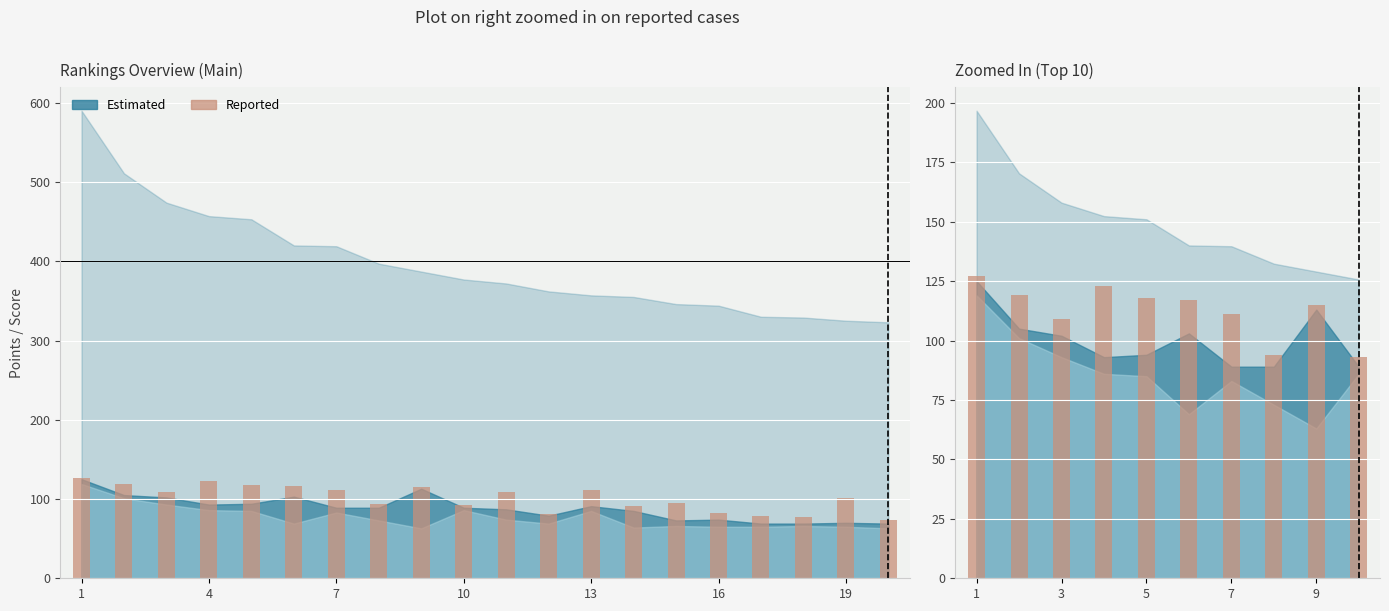

Is it true that Best Score equals 75 at 7?

False